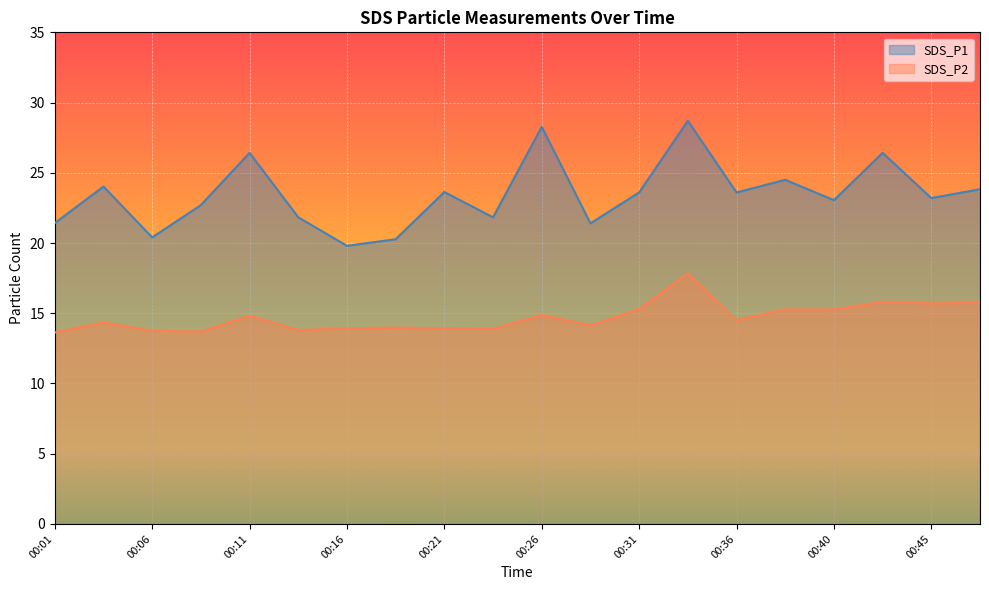

What is the total value across all series at 00:40?

38.3